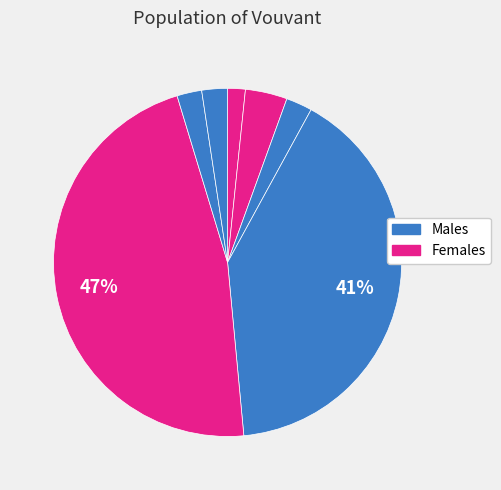

How many slices are in this pie chart?

7